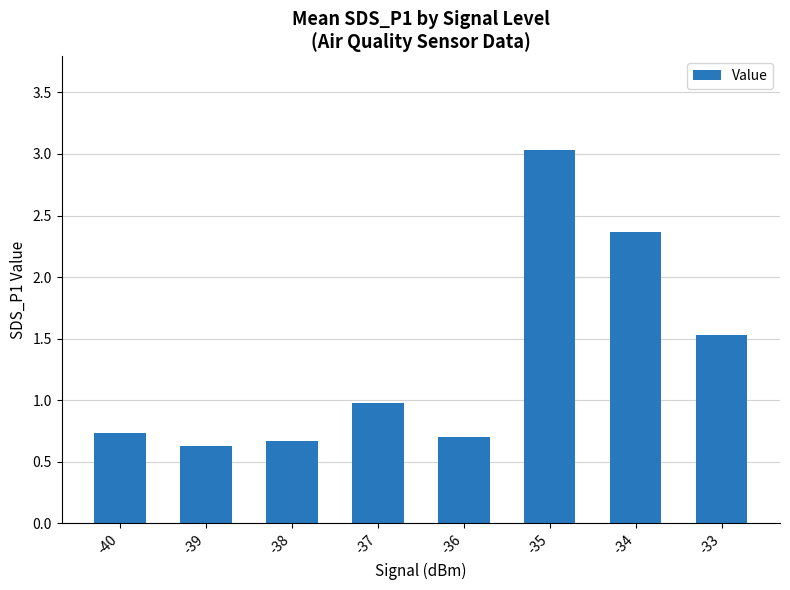

What value does the data have at -34?

2.4